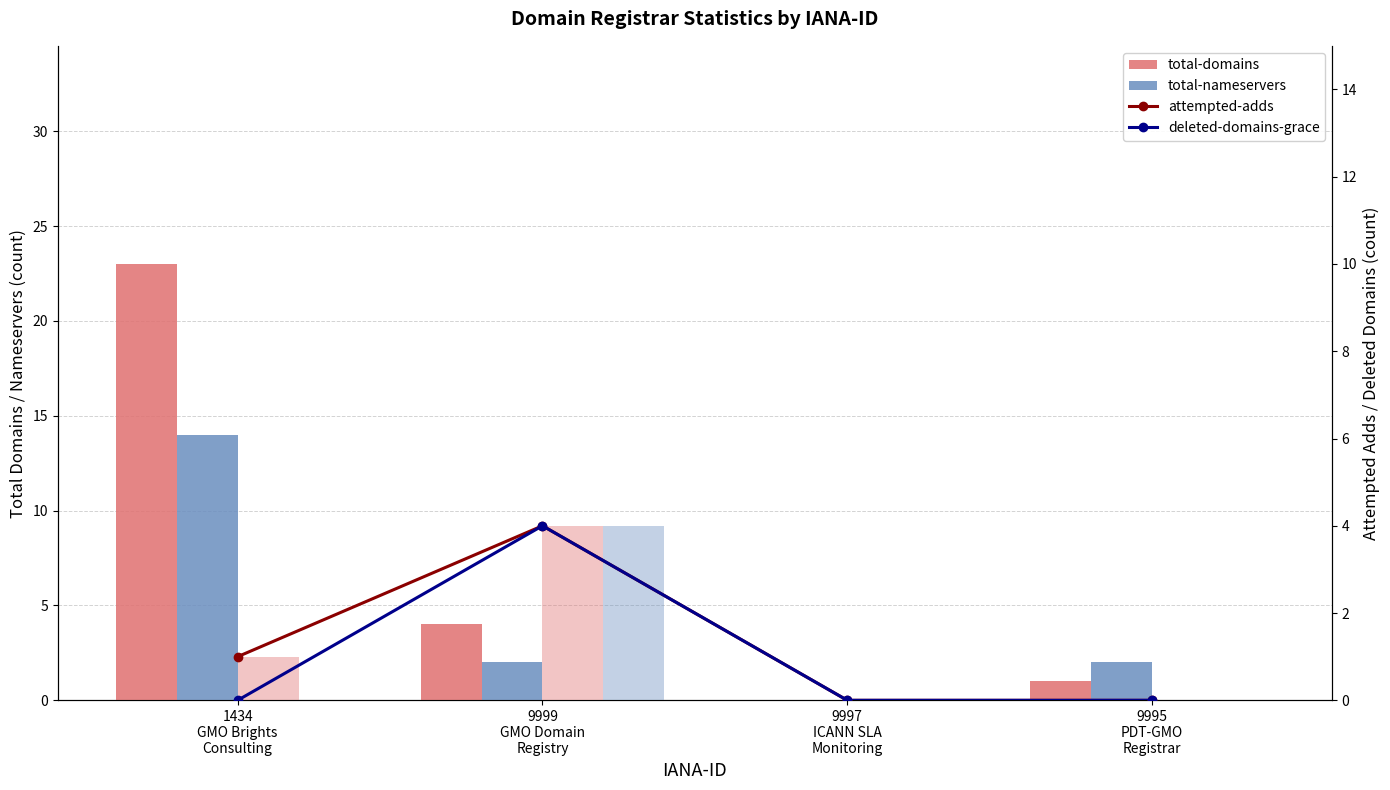

At which label is deleted-domains-grace closest to 2?

1434
GMO Brights
Consulting